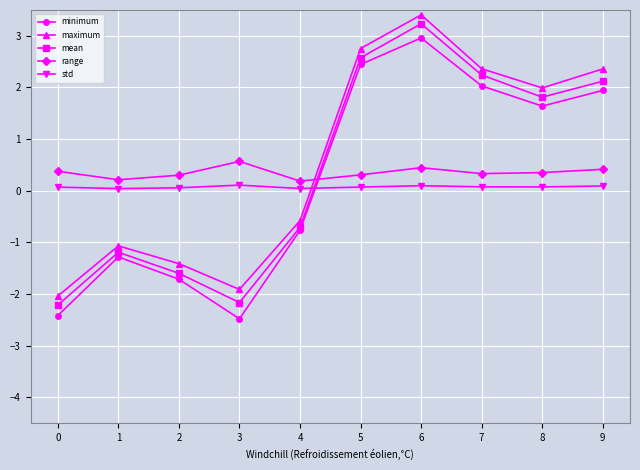

Where is the first local maximum for minimum?

1